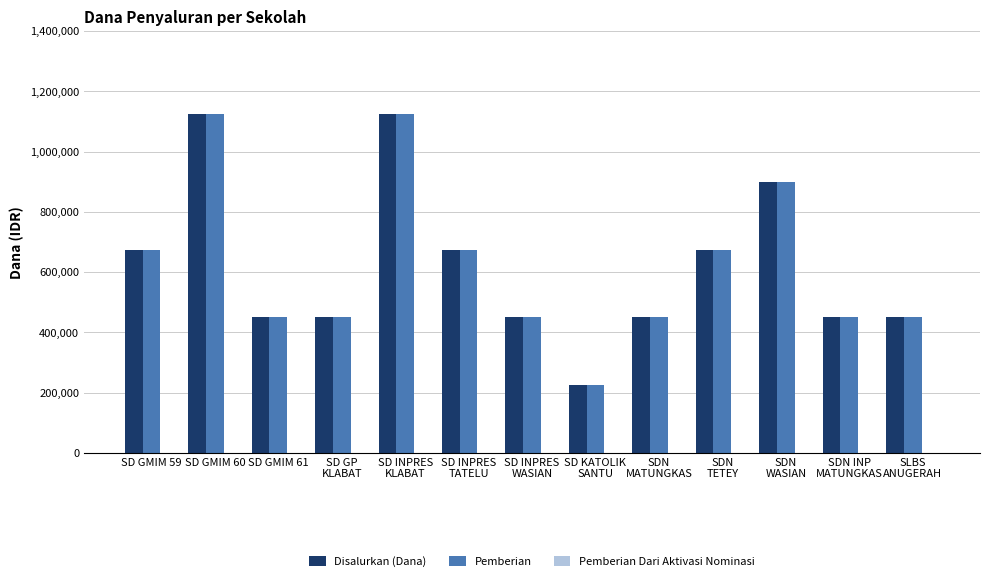

How many categories are shown in the chart?

13